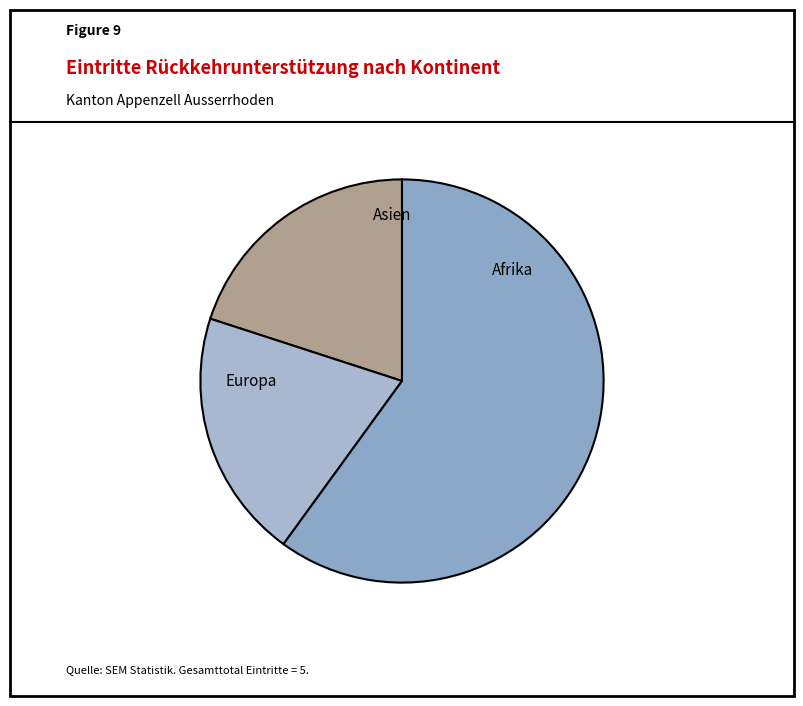

How many segments does this pie chart have?

3